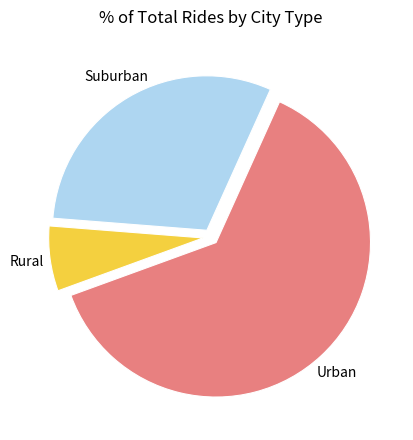

Which category has the biggest portion of the pie?

Urban